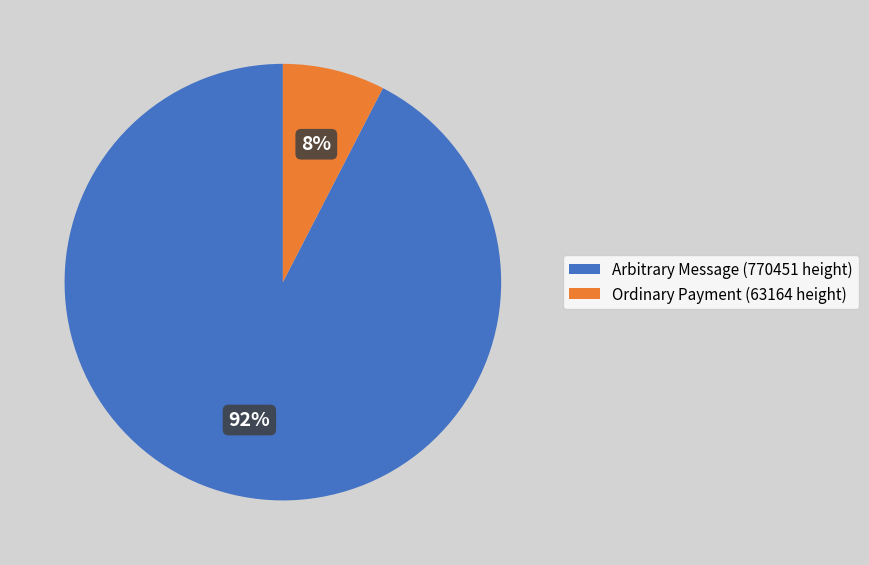

Rank the categories by value from lowest to highest.

Ordinary Payment (63164 height), Arbitrary Message (770451 height)